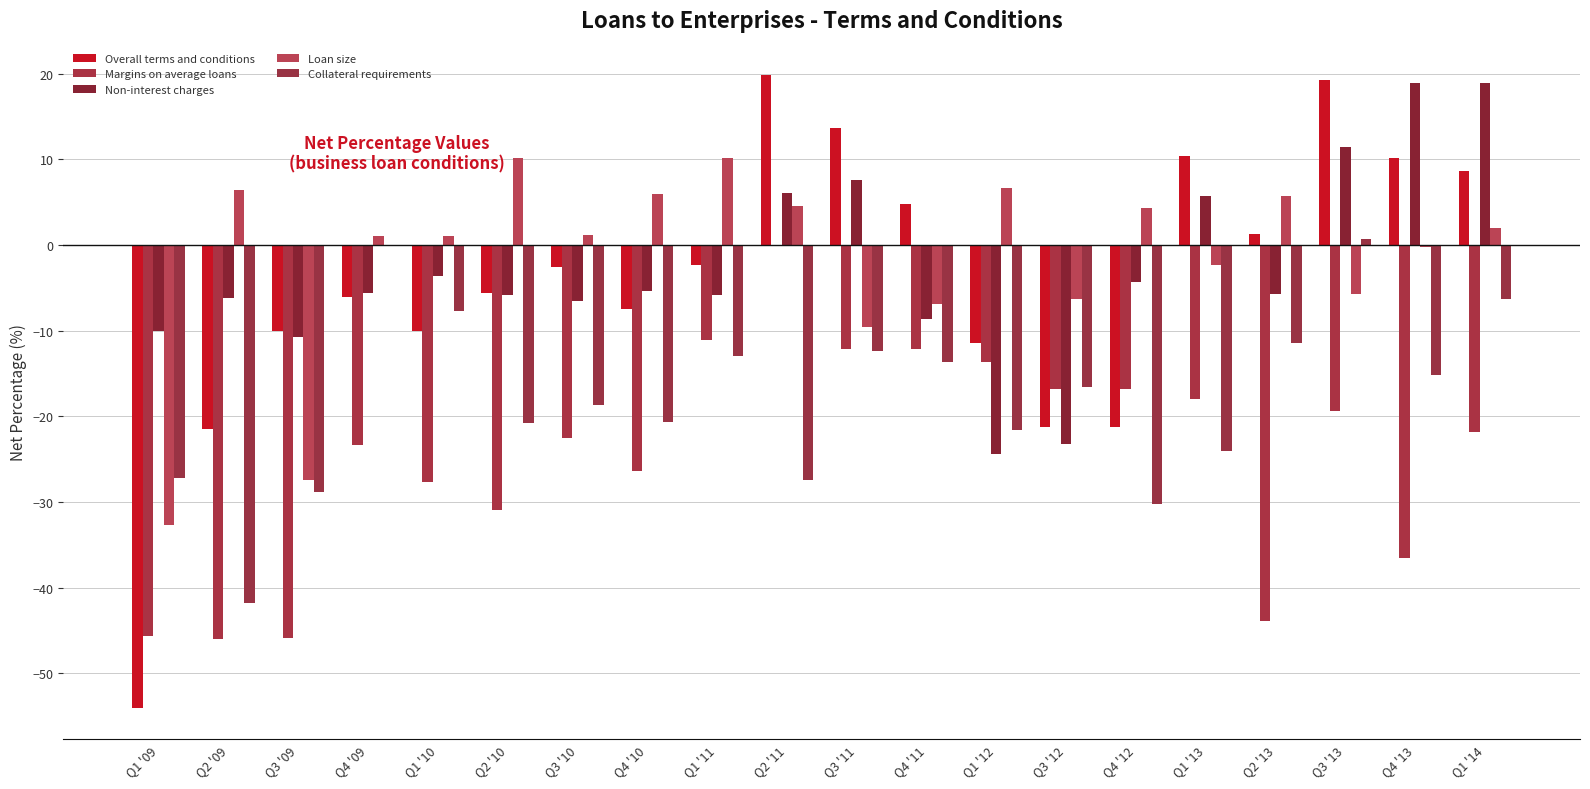

How many groups of bars are there?

20